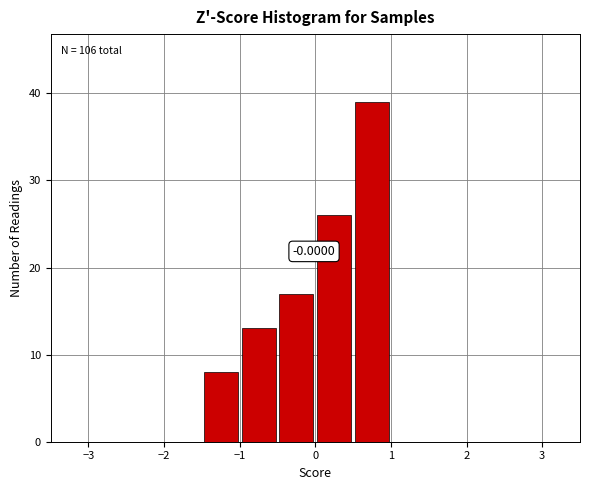

Which range on the x-axis has the tallest bar?

0.5 to 1.0